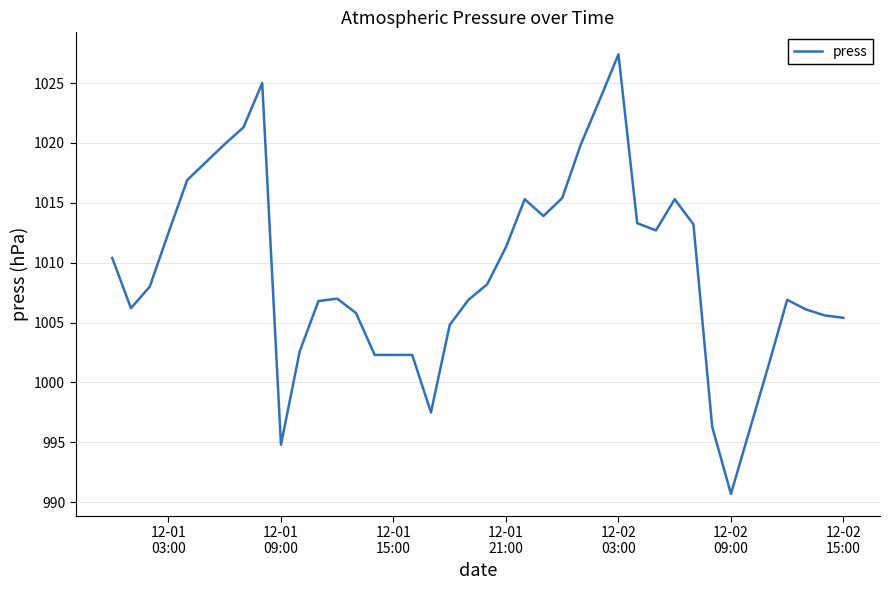

What is the greatest value displayed?

1027.4